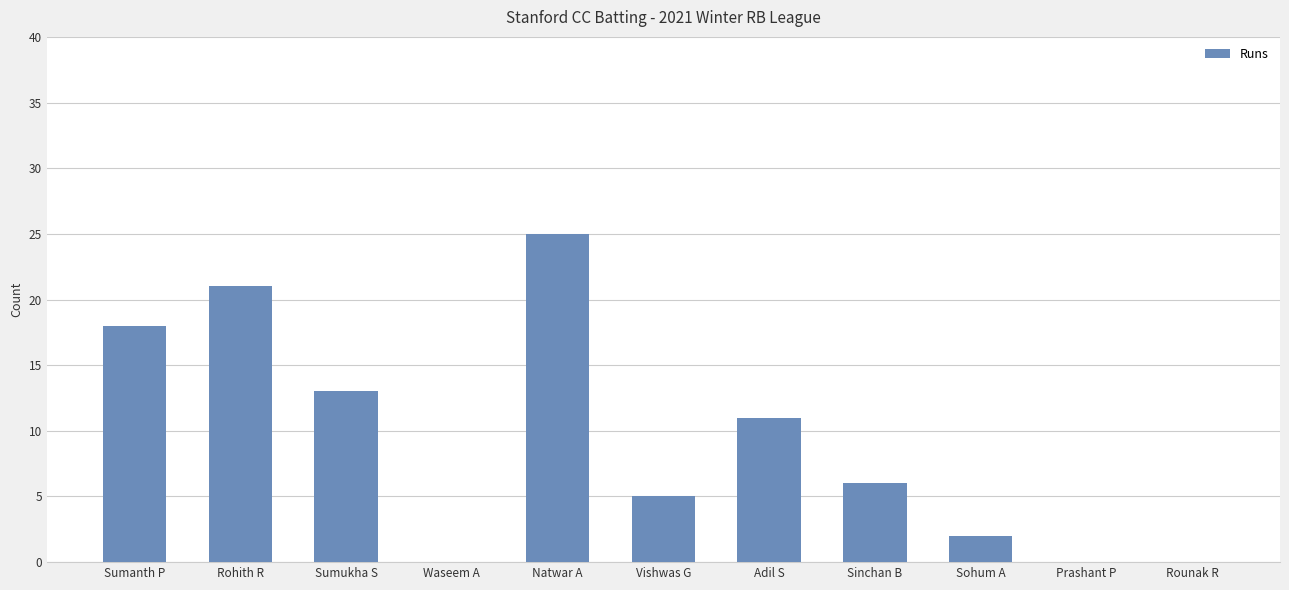

How many categories are shown in the chart?

11